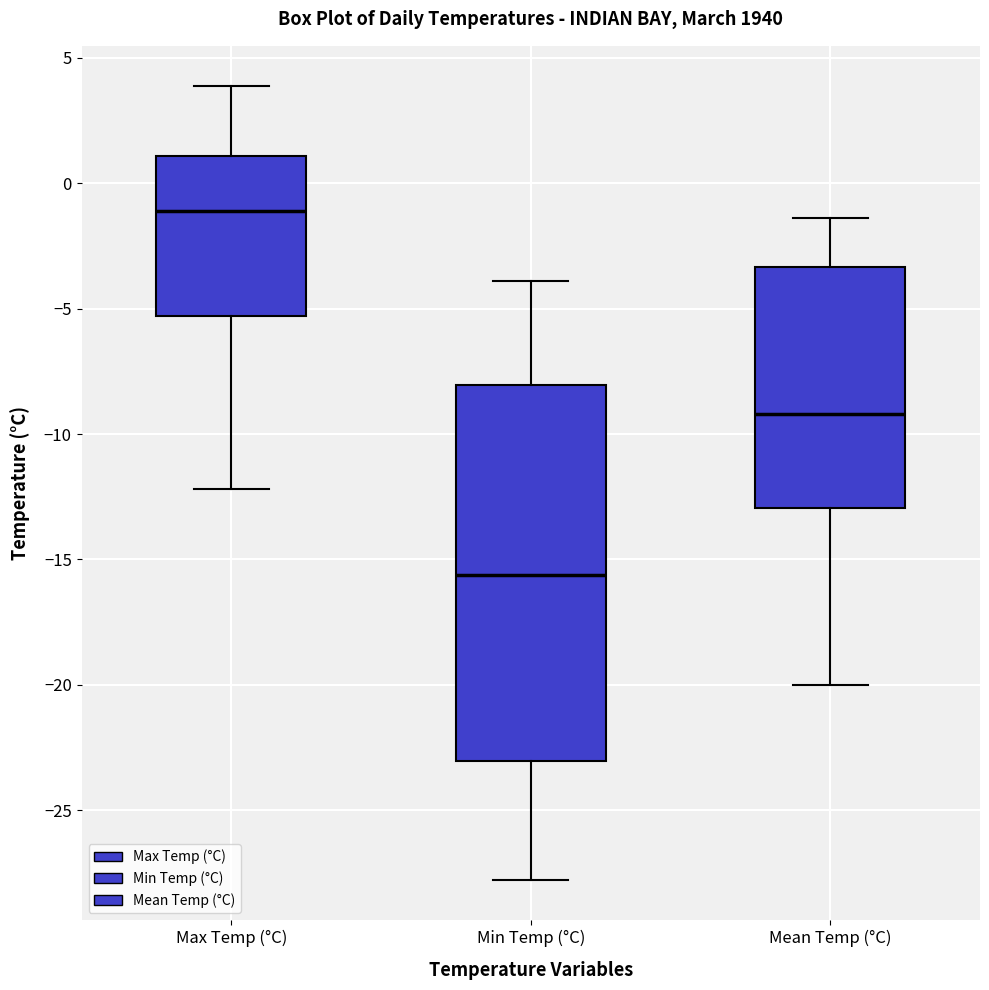

Reading left to right, read every box against the y-axis: the position of its median line, the range the box covers, and the ends of its whiskers. The values are not printed on the chart, so give them approximately, as read against the axis.

Max Temp (°C): median -1.0, box -5.5 to 1.0, whiskers -12.0 to 4.0
Min Temp (°C): median -15.5, box -23.0 to -8.0, whiskers -28.0 to -4.0
Mean Temp (°C): median -9.0, box -13.0 to -3.5, whiskers -20.0 to -1.5